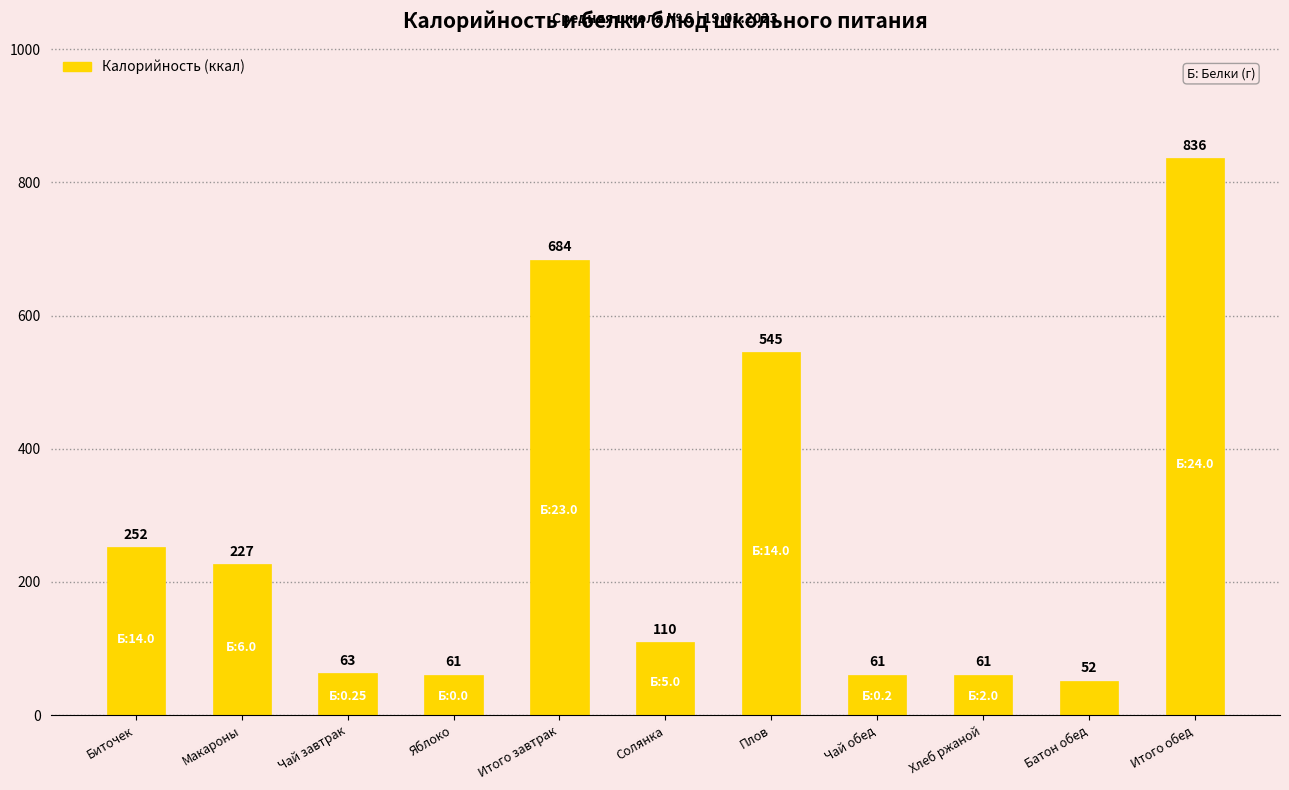

What is the sum of the values at Солянка and Яблоко?

171